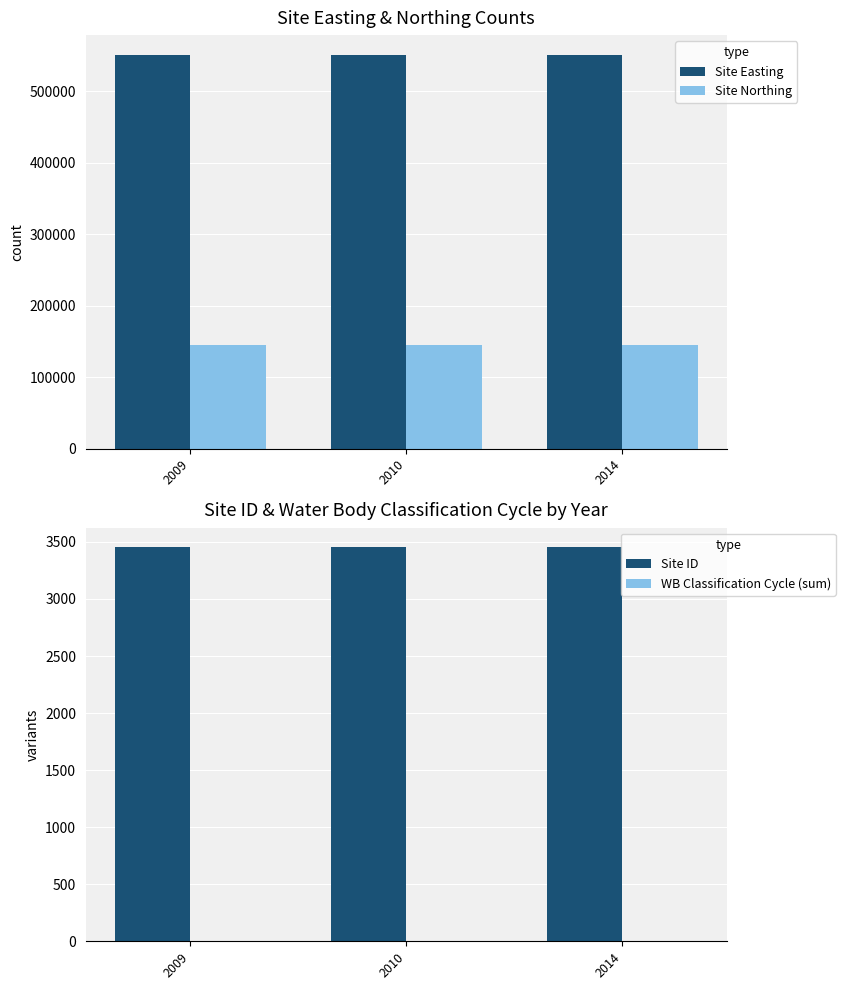

How many bars are there in total?

12